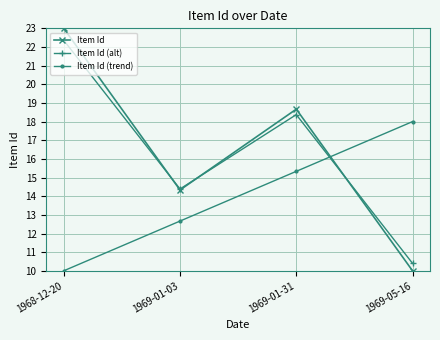

How many interior local valleys does the Item Id (alt) series have?

1